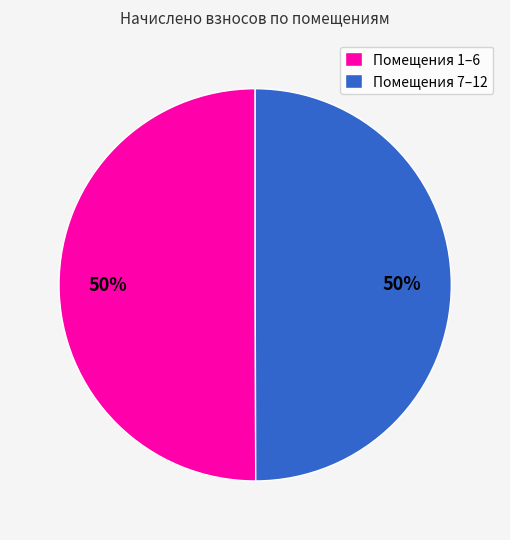

To the nearest percent, what percentage of the pie is Помещения 1–6?

50%